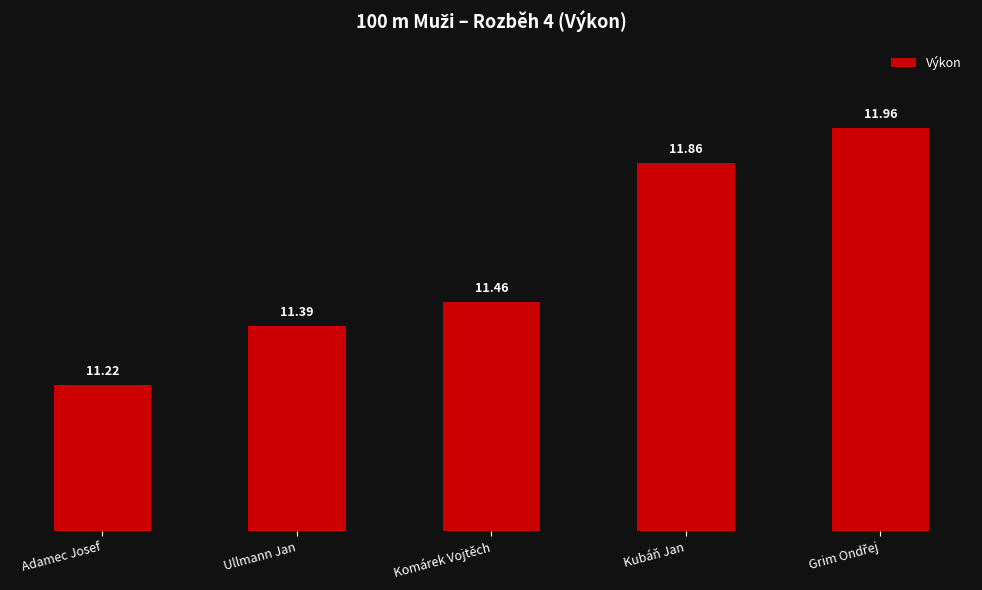

Reading right to left, list all the values displayed in this chart.

12.0	11.9	11.5	11.4	11.2